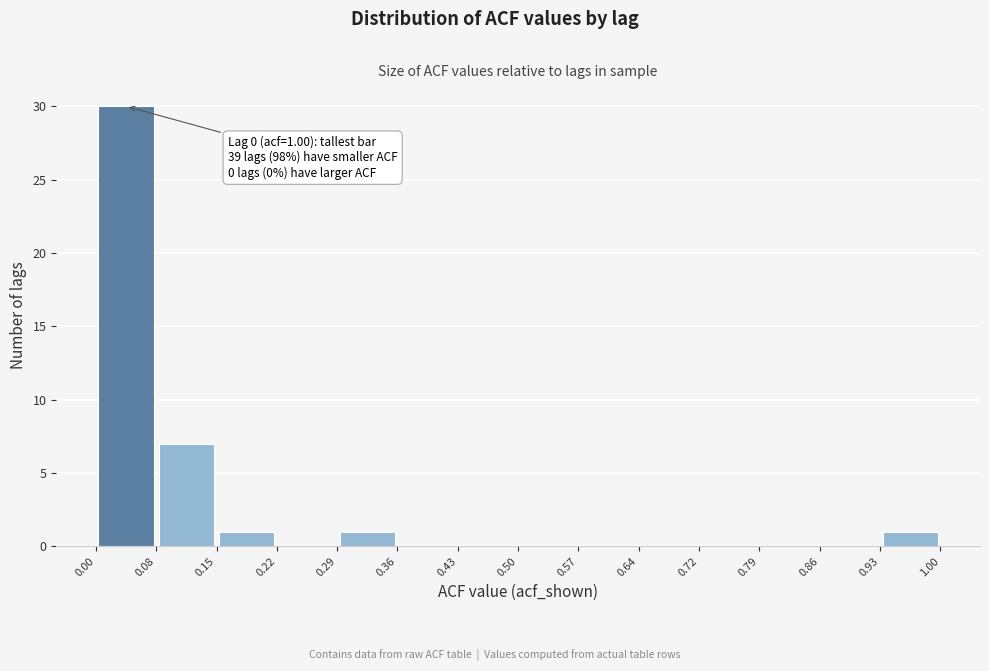

Over which range of the x-axis is the bar tallest?

0.00 to 0.08